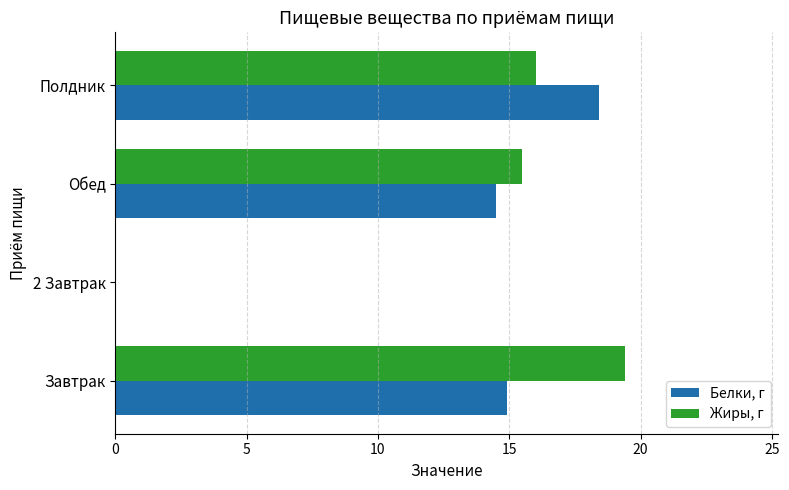

What is the approximate value of Белки, г at Обед?

14.5